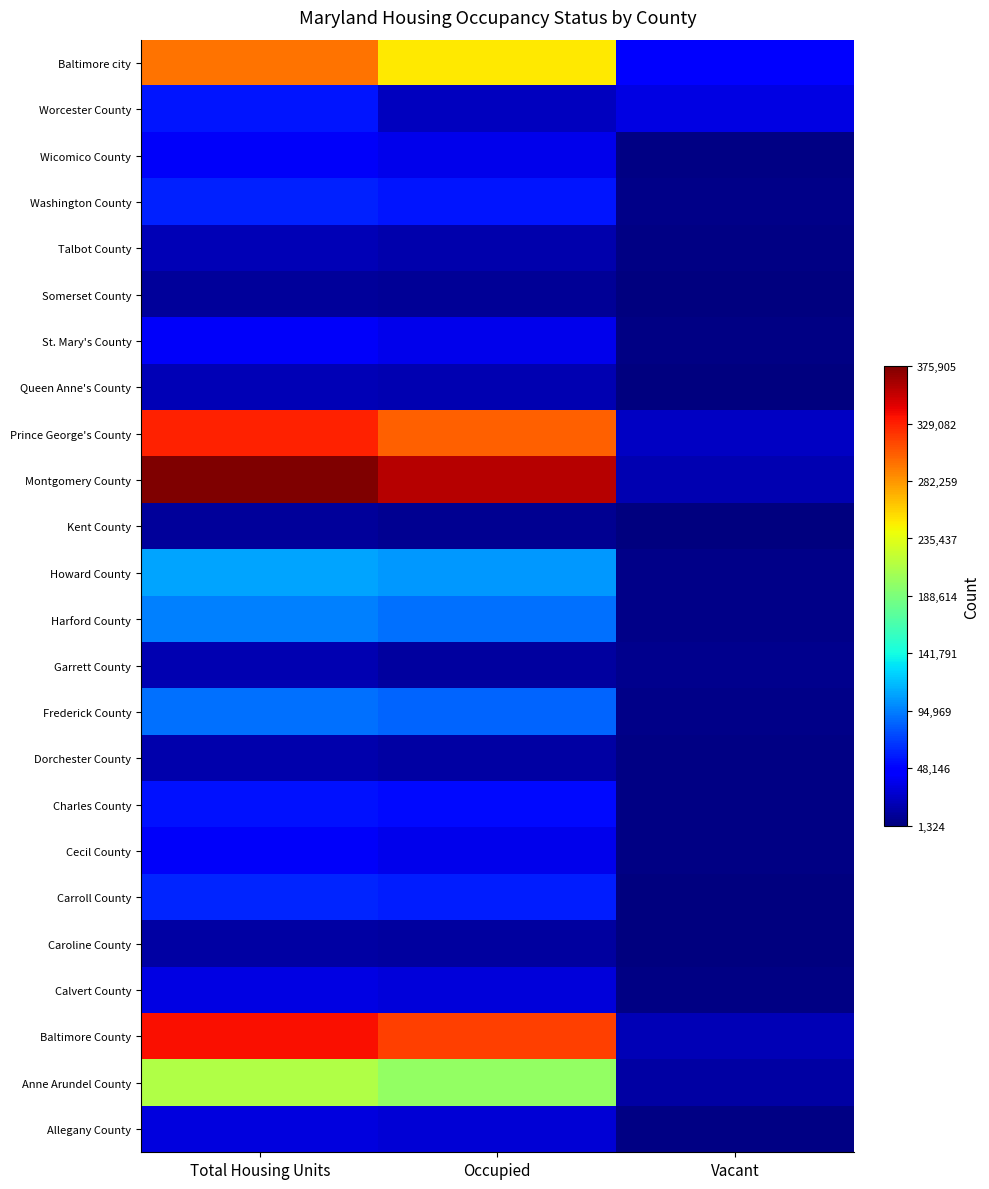

Reading left to right, extract all data points from this chart.

Allegany County: Total Housing Units=33311	Occupied=29177	Vacant=4134
Anne Arundel County: Total Housing Units=212562	Occupied=199378	Vacant=13184
Baltimore County: Total Housing Units=335622	Occupied=316715	Vacant=18907
Calvert County: Total Housing Units=33780	Occupied=30873	Vacant=2907
Caroline County: Total Housing Units=13482	Occupied=12158	Vacant=1324
Carroll County: Total Housing Units=62406	Occupied=59786	Vacant=2620
Cecil County: Total Housing Units=41103	Occupied=36867	Vacant=4236
Charles County: Total Housing Units=54963	Occupied=51214	Vacant=3749
Dorchester County: Total Housing Units=16554	Occupied=13522	Vacant=3032
Frederick County: Total Housing Units=90136	Occupied=84800	Vacant=5336
Garrett County: Total Housing Units=18854	Occupied=12057	Vacant=6797
Harford County: Total Housing Units=95554	Occupied=90218	Vacant=5336
Howard County: Total Housing Units=109282	Occupied=104749	Vacant=4533
Kent County: Total Housing Units=10549	Occupied=8165	Vacant=2384
Montgomery County: Total Housing Units=375905	Occupied=357086	Vacant=18819
Prince George's County: Total Housing Units=328182	Occupied=304042	Vacant=24140
Queen Anne's County: Total Housing Units=20140	Occupied=18016	Vacant=2124
St. Mary's County: Total Housing Units=41282	Occupied=37604	Vacant=3678
Somerset County: Total Housing Units=11130	Occupied=8788	Vacant=2342
Talbot County: Total Housing Units=19577	Occupied=16157	Vacant=3420
Washington County: Total Housing Units=60814	Occupied=55687	Vacant=5127
Wicomico County: Total Housing Units=41192	Occupied=37220	Vacant=3972
Worcester County: Total Housing Units=55749	Occupied=22229	Vacant=33520
Baltimore city: Total Housing Units=296685	Occupied=249903	Vacant=46782